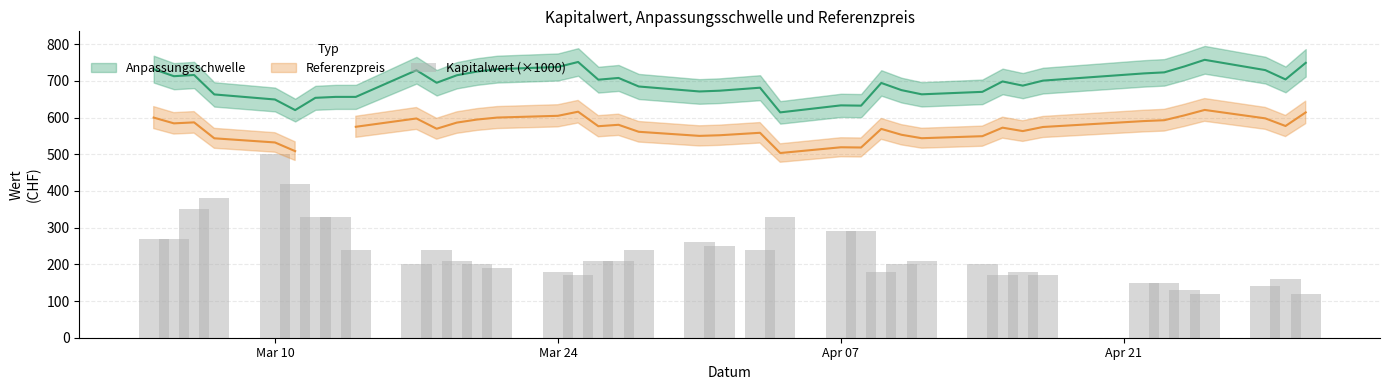

Reading left to right, extract all data points from this chart.

270	270	350	380	500	420	330	330	240	200	240	210	200	190	180	170	210	210	240	260	250	240	330	290	290	180	200	210	200	170	180	170	150	150	130	120	140	160	120